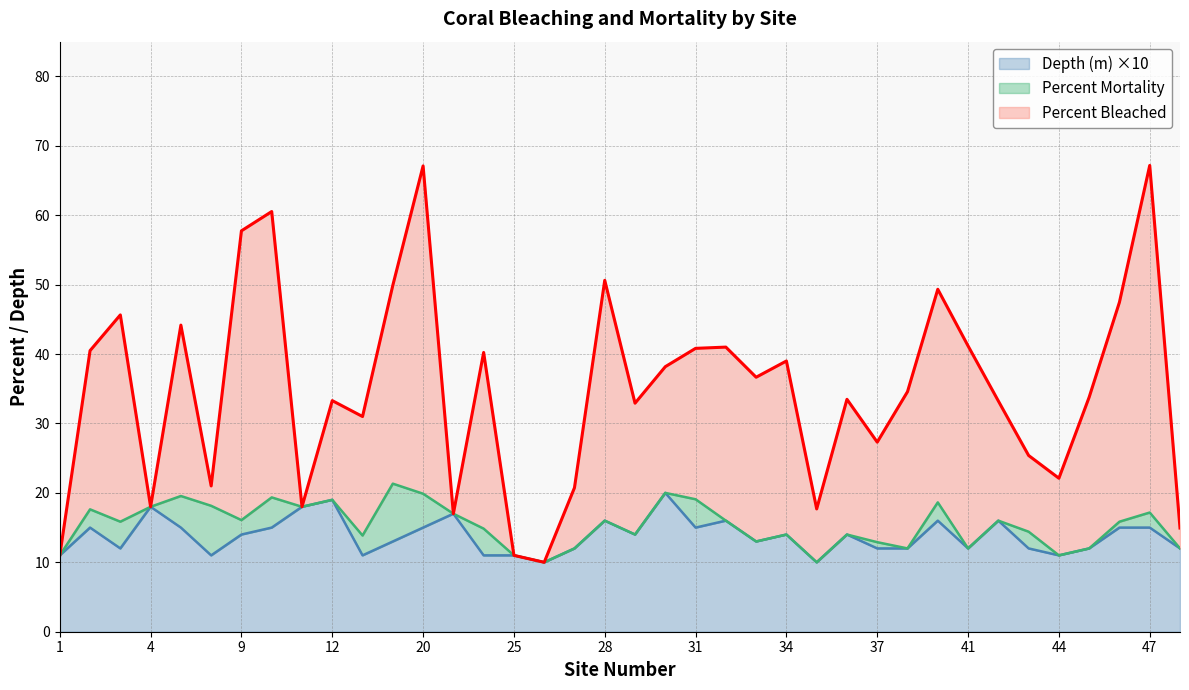

Which series has the largest total across all categories?

Percent Bleached